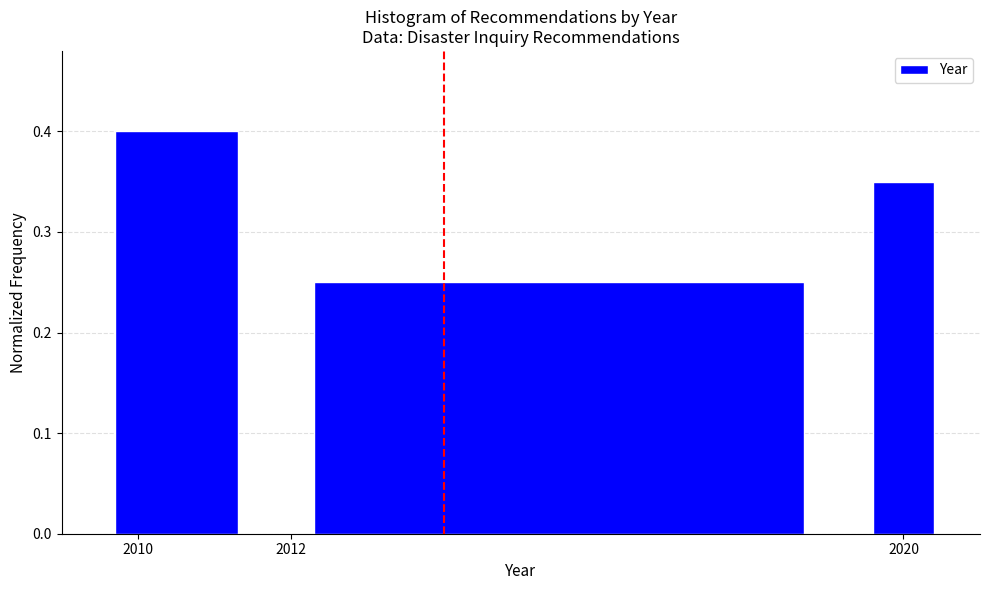

How tall is the bar that spans 2019.5 to 2020.5 on the x-axis? Neither the bar edges nor the heights are printed on the chart, so give them approximately, as read against the axes.

0.35